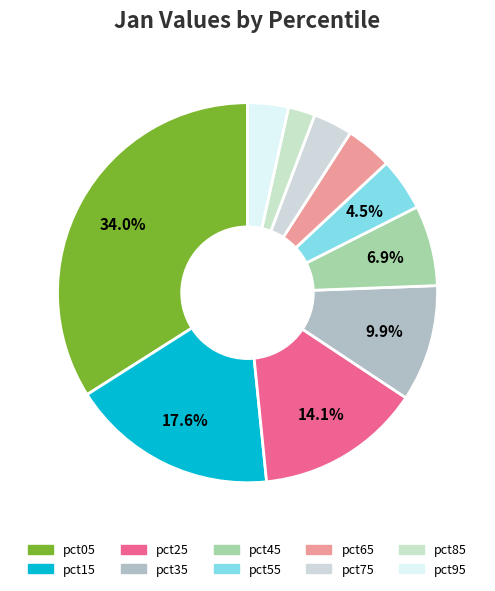

To the nearest percent, what is the difference between the largest and smallest slice percentages?

32%